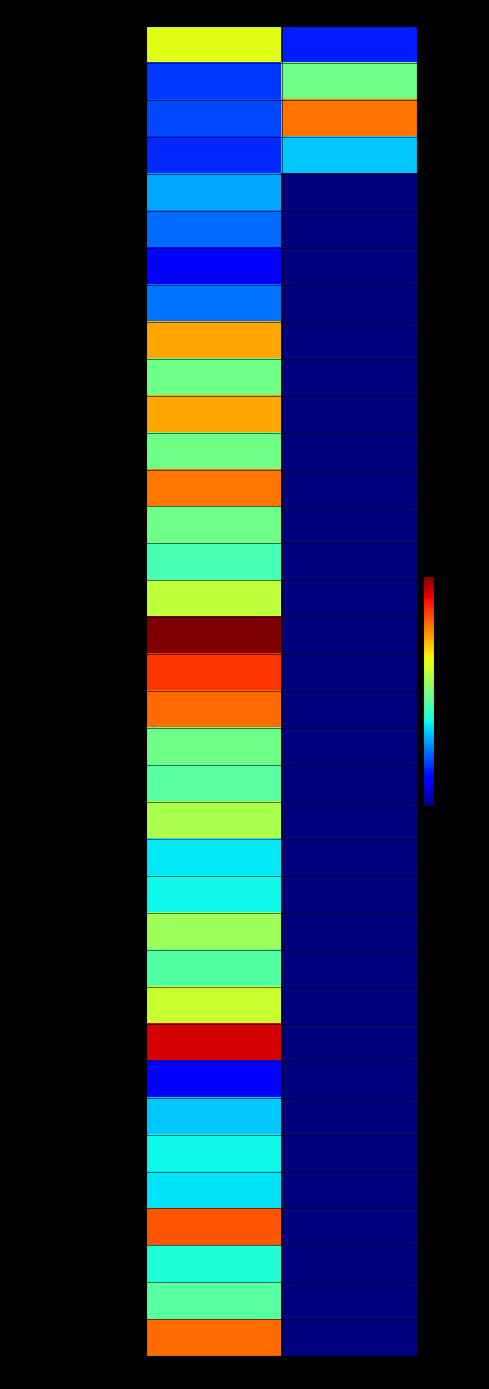

Which series has the widest spread of values?

RICENGO(2)